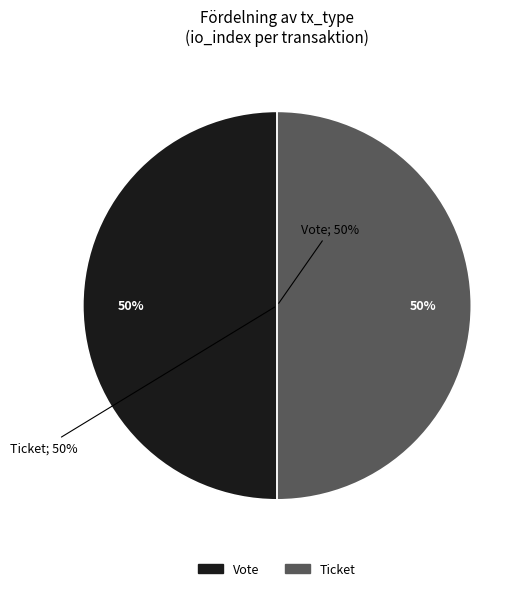

To the nearest percent, what is the average slice percentage?

50%